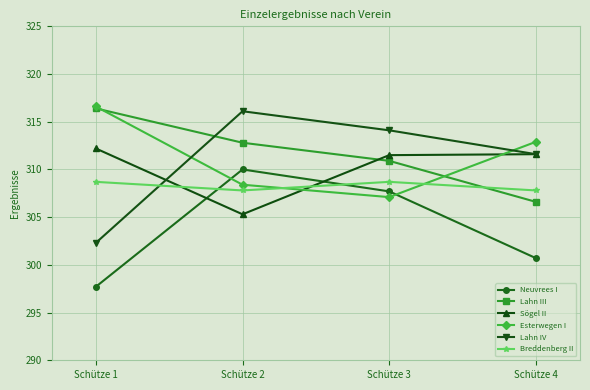

What is the highest value of the Sögel II series?

312.2